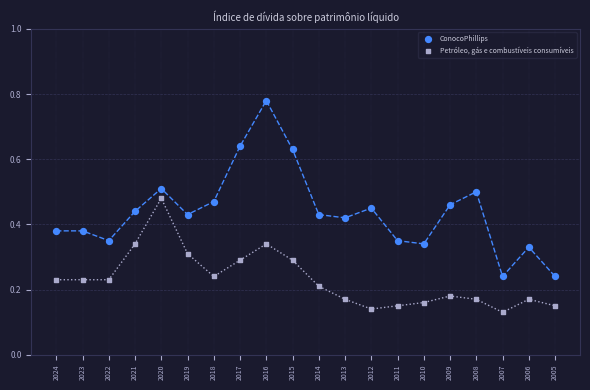

Which series contains the lowest Y value?

Petróleo, gás e combustíveis consumíveis